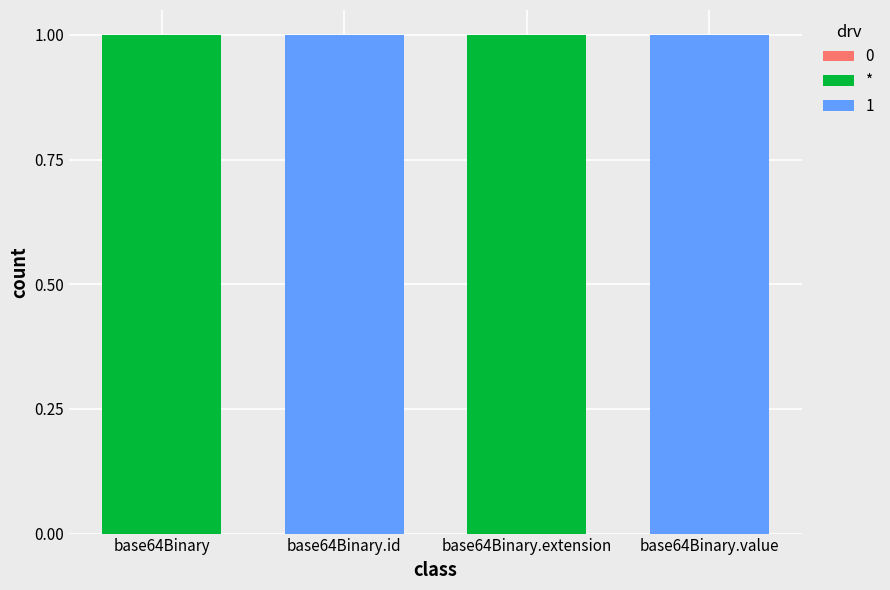

Is it true that * equals 0 at base64Binary?

False